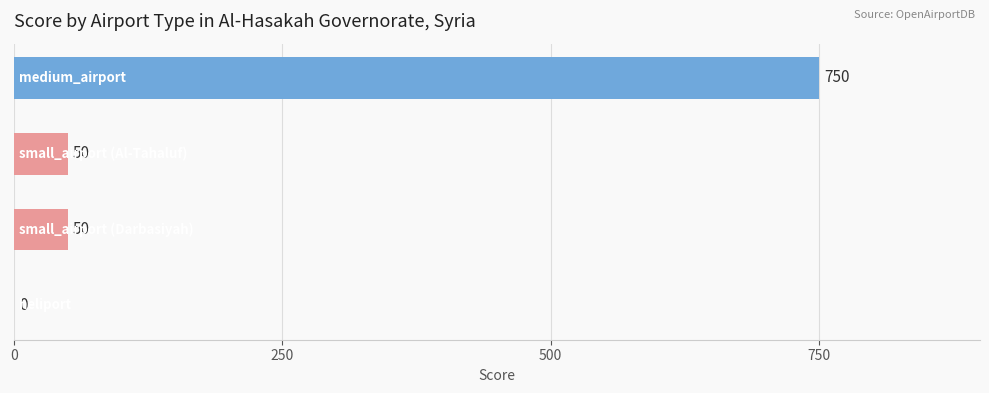

Are the bars horizontal?

Yes